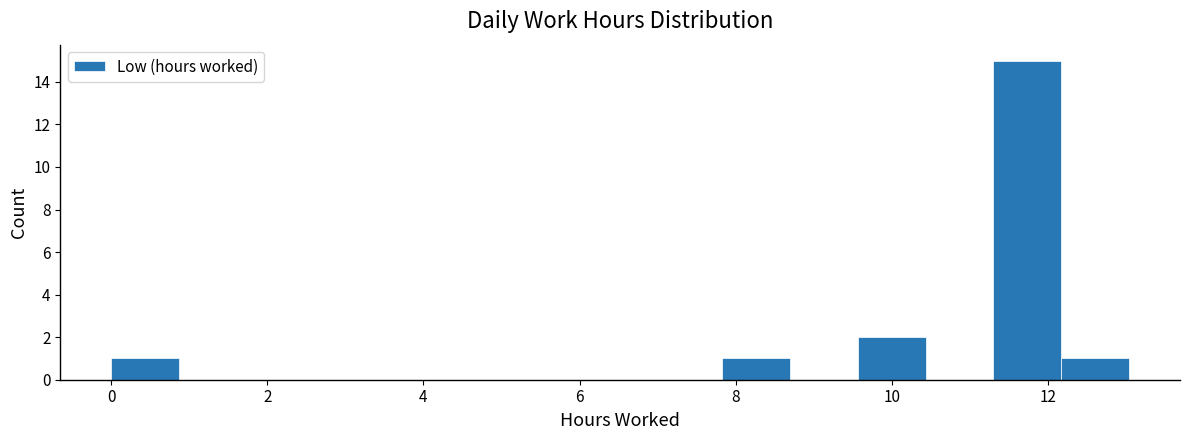

Reading left to right, transcribe this chart: for each bar, give the range it covers on the x-axis and its height. Neither the bar edges nor the heights are printed on the chart, so give them approximately, as read against the axes.

0.0 to 0.8: 1
0.8 to 1.8: 0
1.8 to 2.6: 0
2.6 to 3.4: 0
3.4 to 4.4: 0
4.4 to 5.2: 0
5.2 to 6.0: 0
6.0 to 7.0: 0
7.0 to 7.8: 0
7.8 to 8.6: 1
8.6 to 9.6: 0
9.6 to 10.4: 2
10.4 to 11.4: 0
11.4 to 12.2: 15
12.2 to 13.0: 1